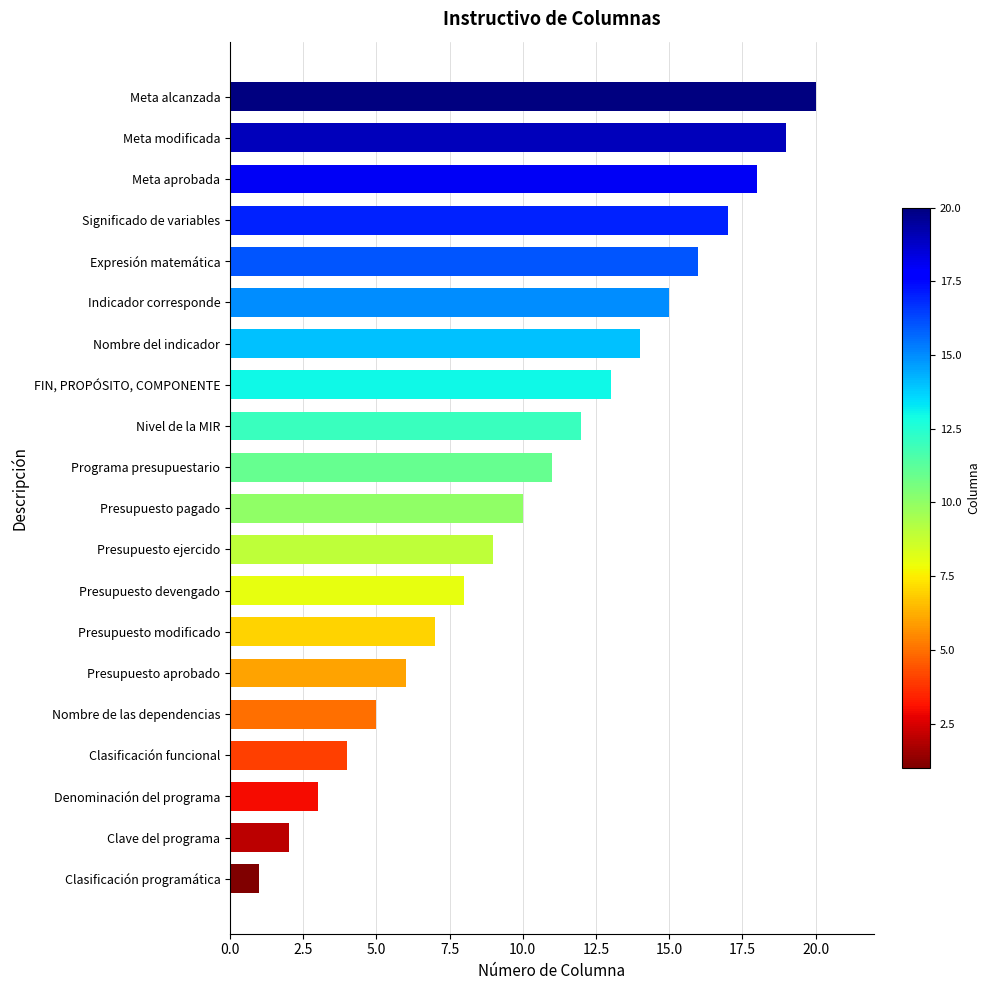

True or false: the data shows 13 at Presupuesto ejercido.

False